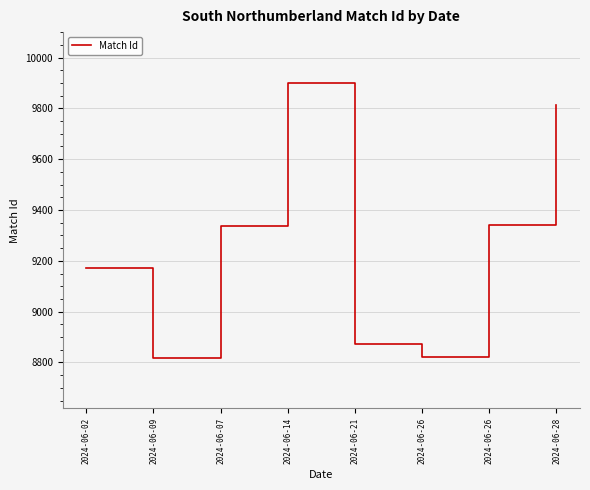

Reading left to right, extract all data points from this chart.

9172	8819	9339	9900	8874	8820	9340	9812